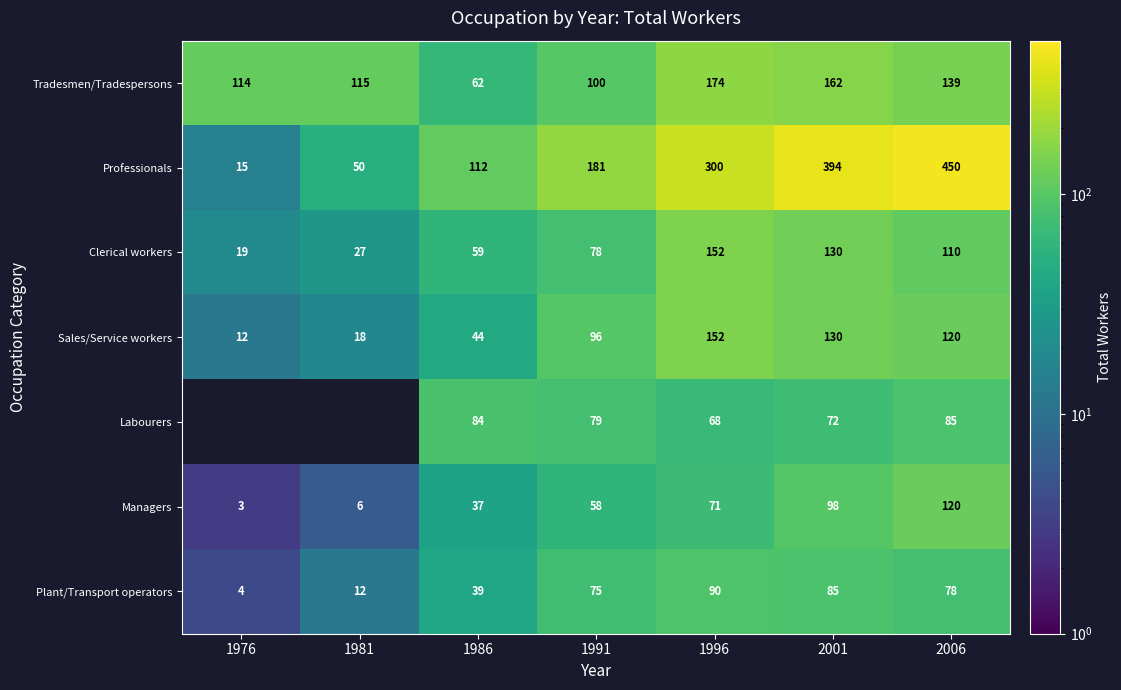

True or false: Plant/Transport operators has a value of 121.6 at 2001.

False